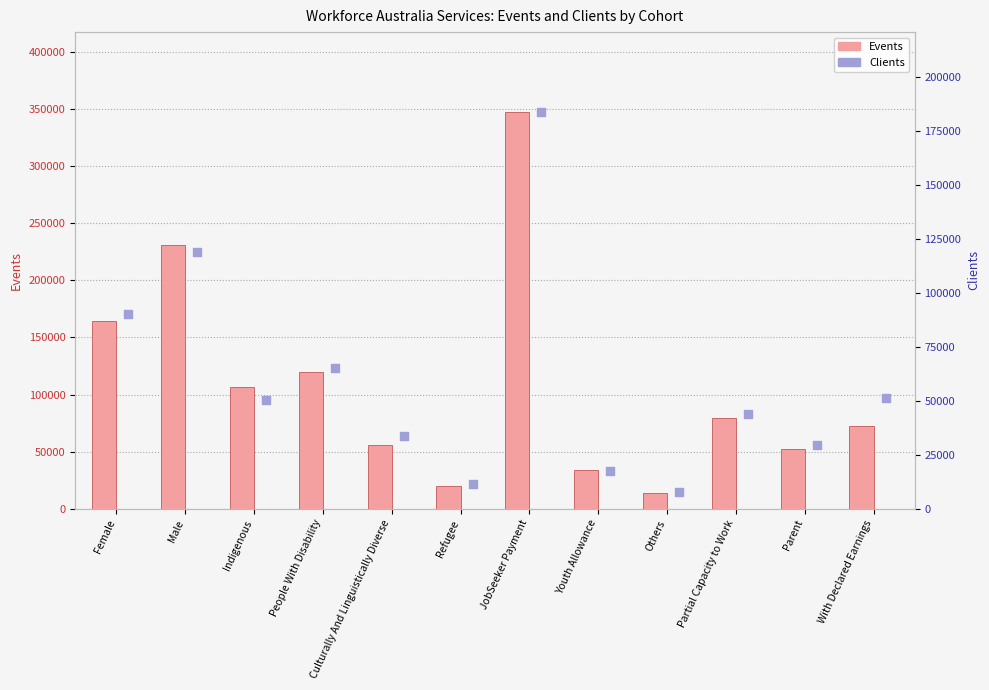

At how many categories does at least one series exceed 21778?

10